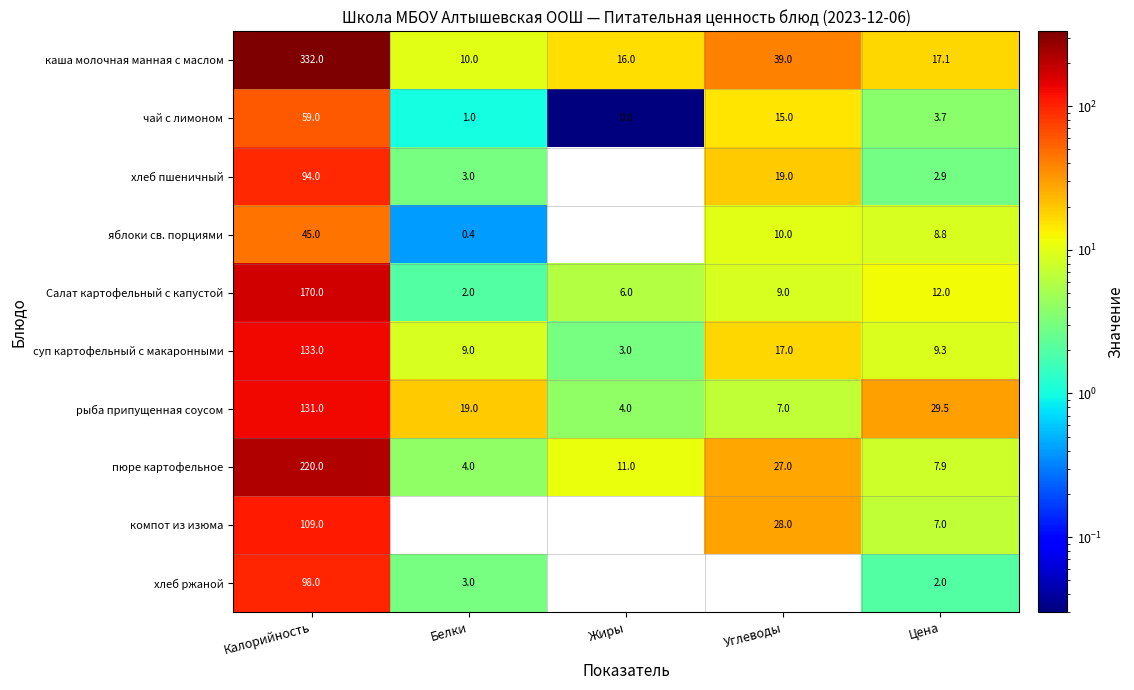

At which category does the chart reach its minimum across all series?

Жиры